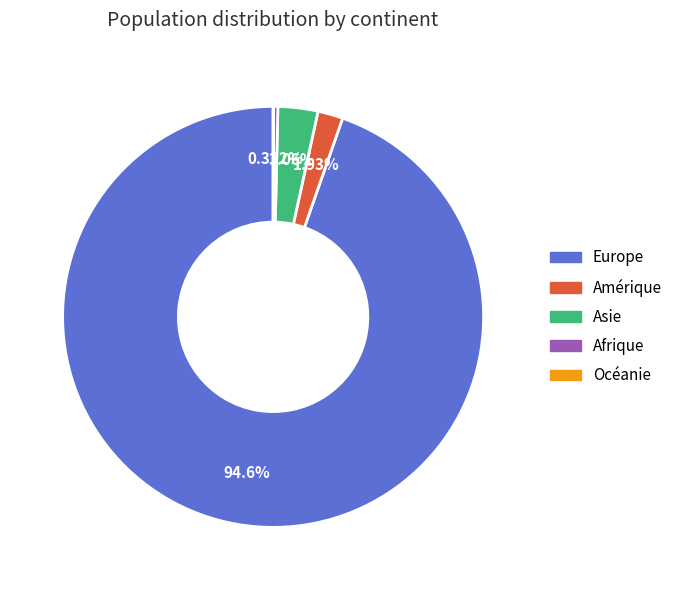

Which slice is the largest?

Europe